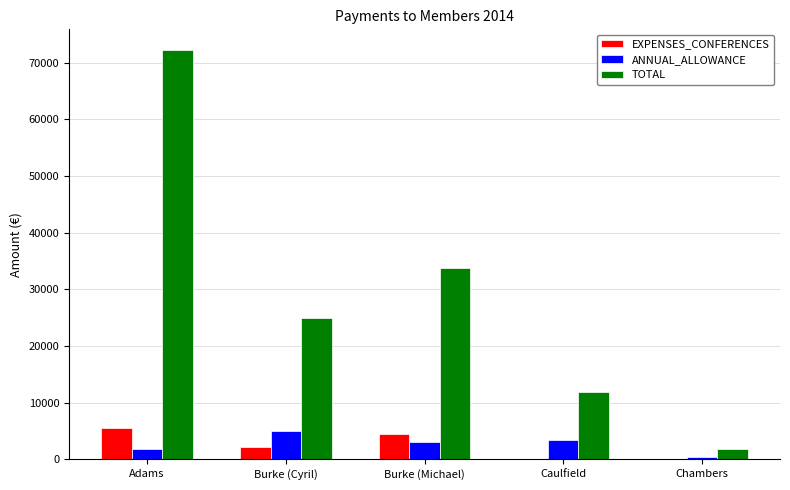

True or false: ANNUAL_ALLOWANCE has a value of 5072.7 at Burke (Cyril).

True